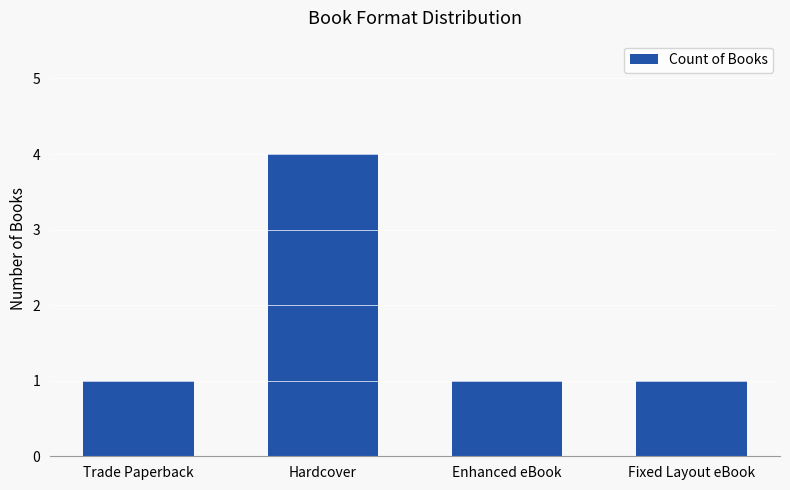

Read the value at Trade Paperback.

1